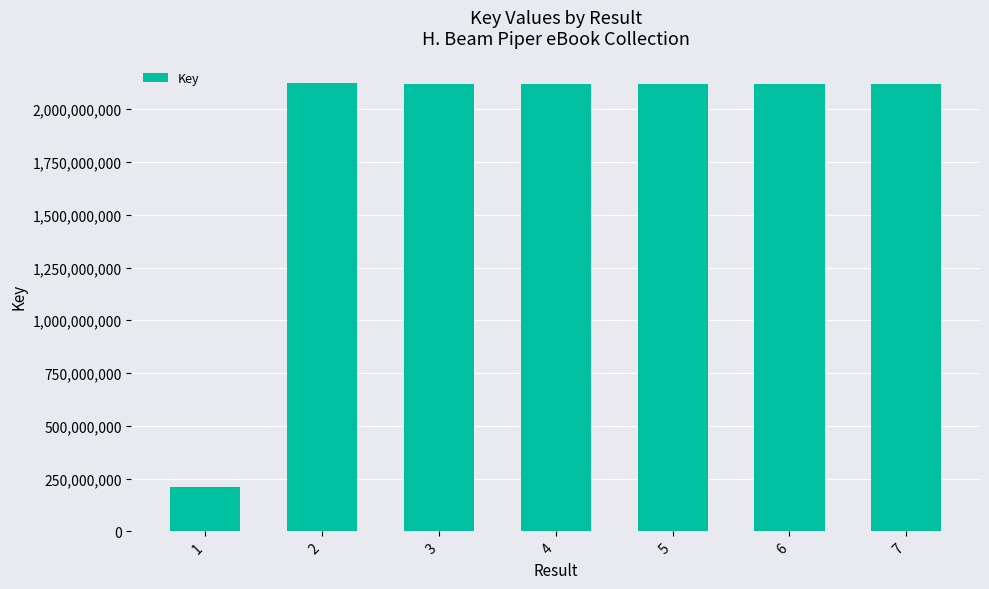

How many bars are there in total?

7